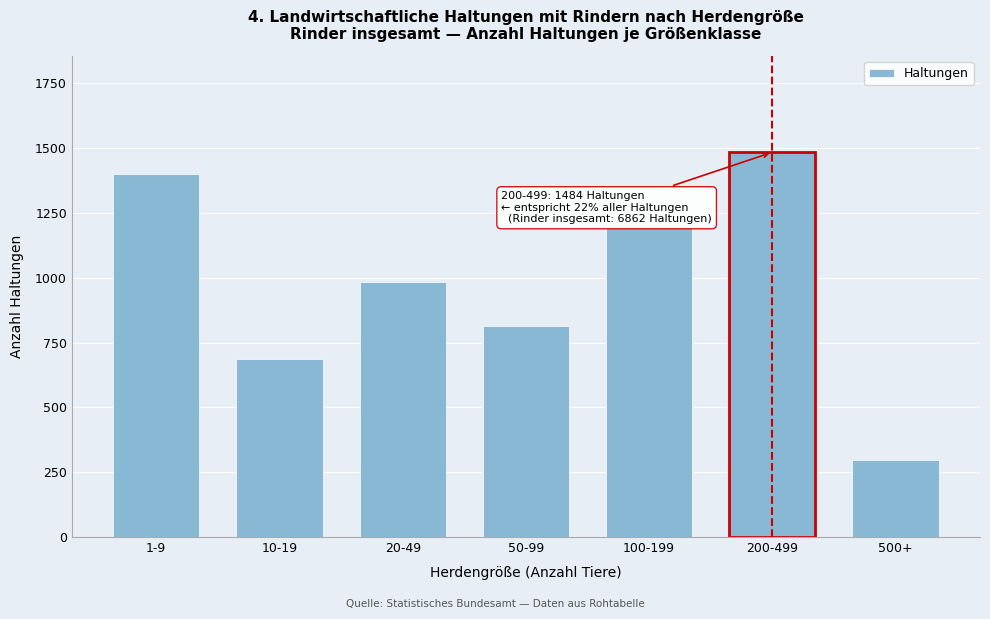

Reading left to right, list all the values displayed in this chart.

1399	687	983	814	1197	1484	298